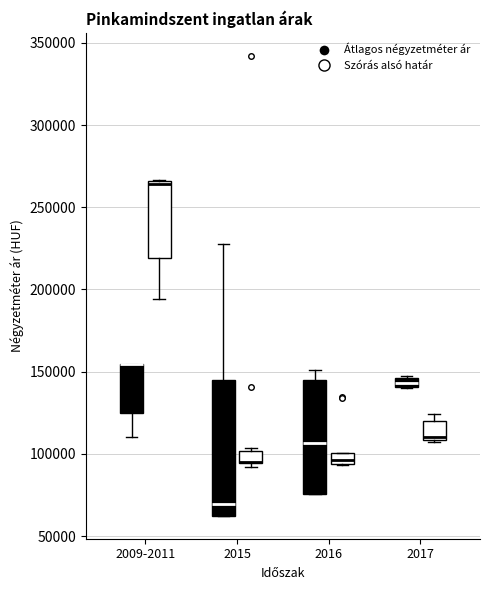

Where is the lower edge of the box for 2015 (Szórás alsó határ) on the y-axis? The values are not printed on the chart, so give them approximately, as read against the axis.

95000